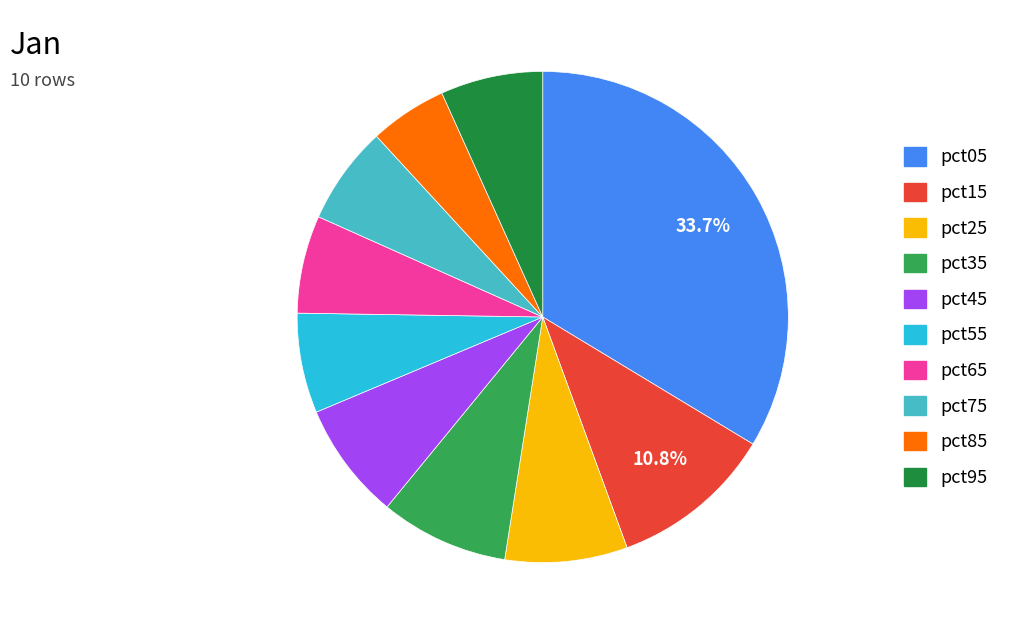

True or false: pct75 accounts for 6% of the total.

True